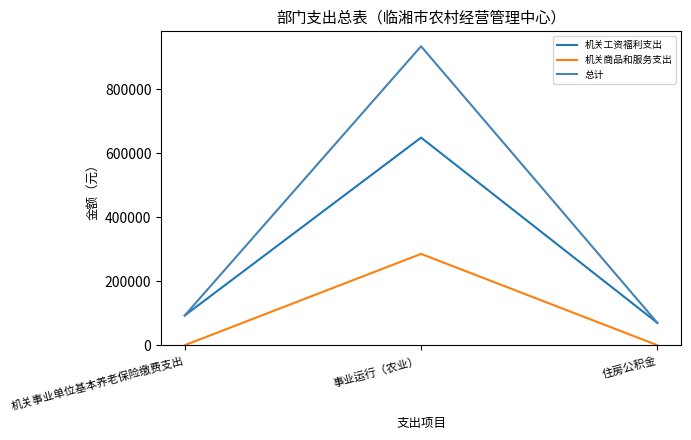

Reading left to right, list all the values displayed in this chart.

机关工资福利支出: 92888.8	648413.5	69666.6
机关商品和服务支出: 0.0	285200.0	0.0
总计: 92888.8	933613.5	69666.6